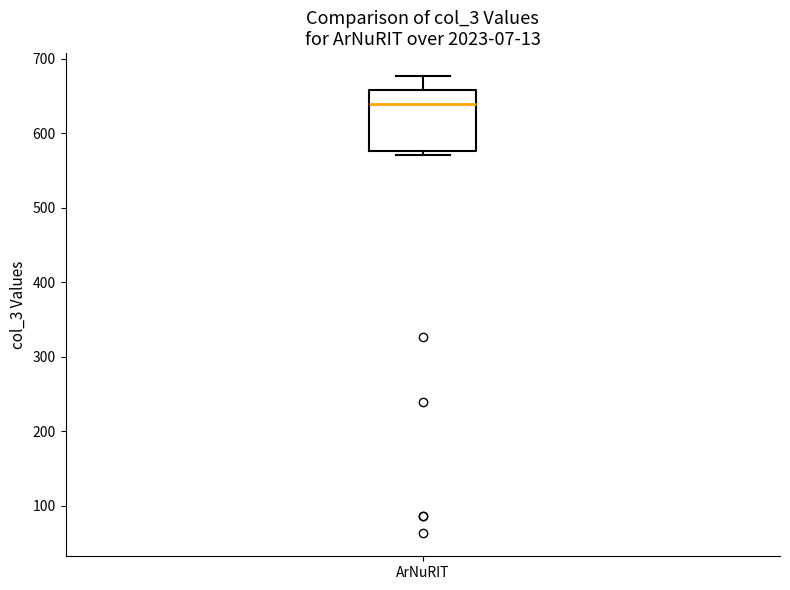

Read this box plot against the y-axis: the position of the median line, the range covered by the box, and the ends of both whiskers. The values are not printed on the chart, so give them approximately, as read against the axis.

median 640, box 580 to 660, whiskers 570 to 680